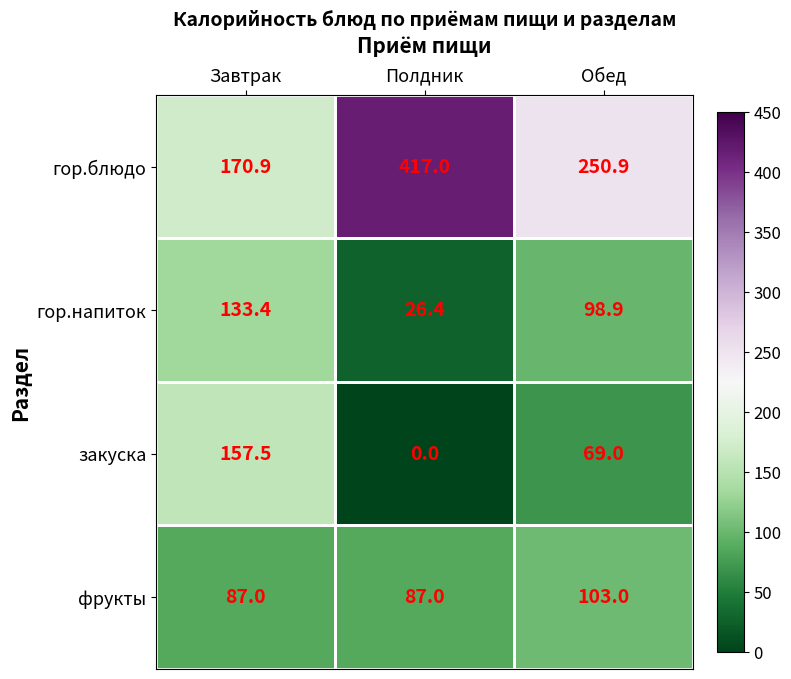

Rank the series by their maximum value, from lowest to highest.

фрукты, гор.напиток, закуска, гор.блюдо